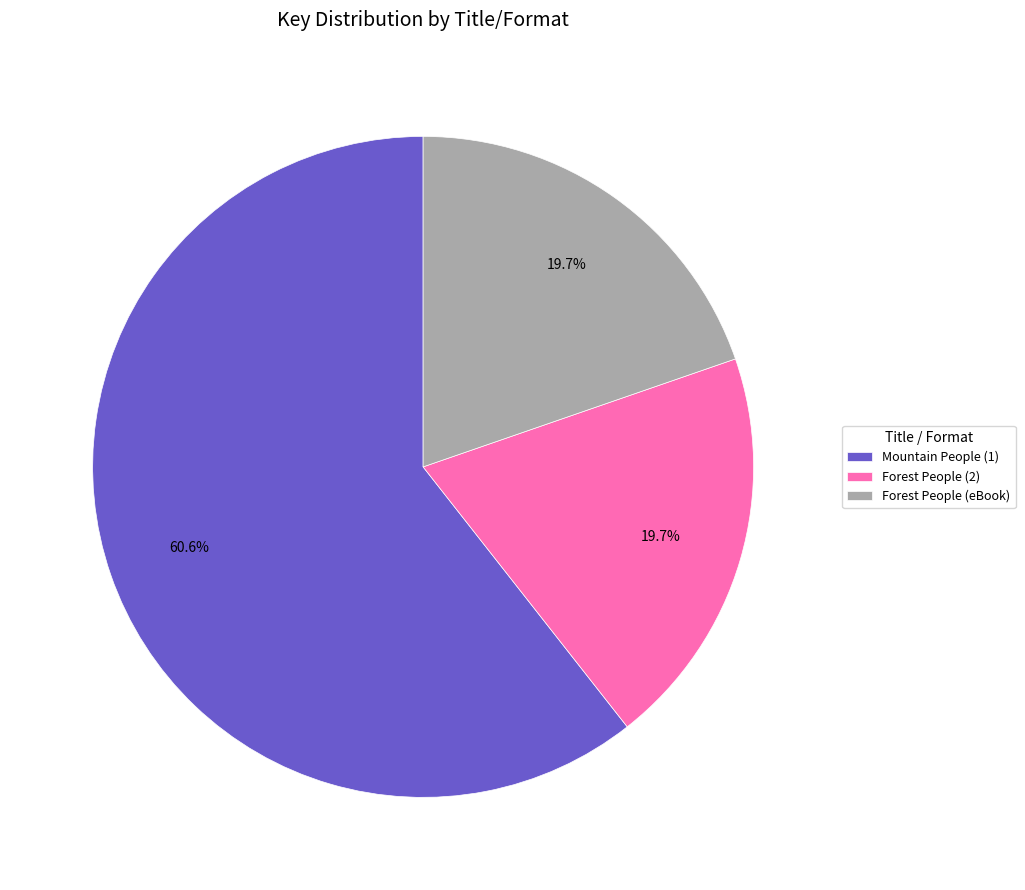

What is the majority slice?

Mountain People (1)